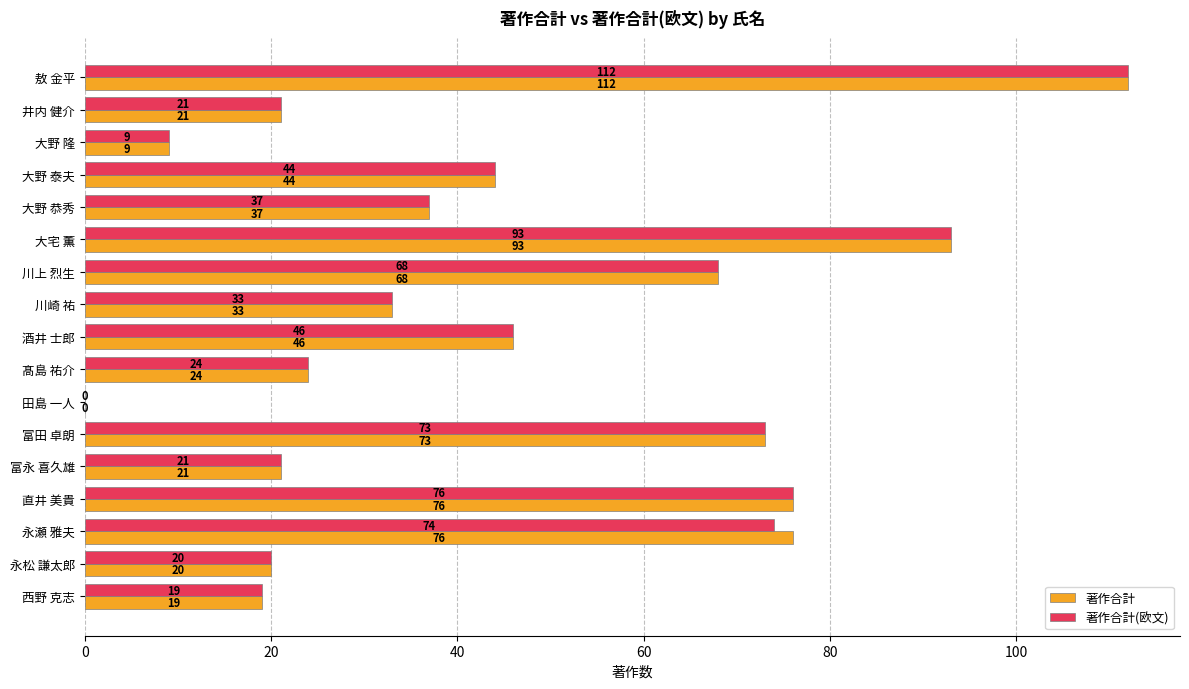

What is the sum of all 著作合計(欧文) values?

770